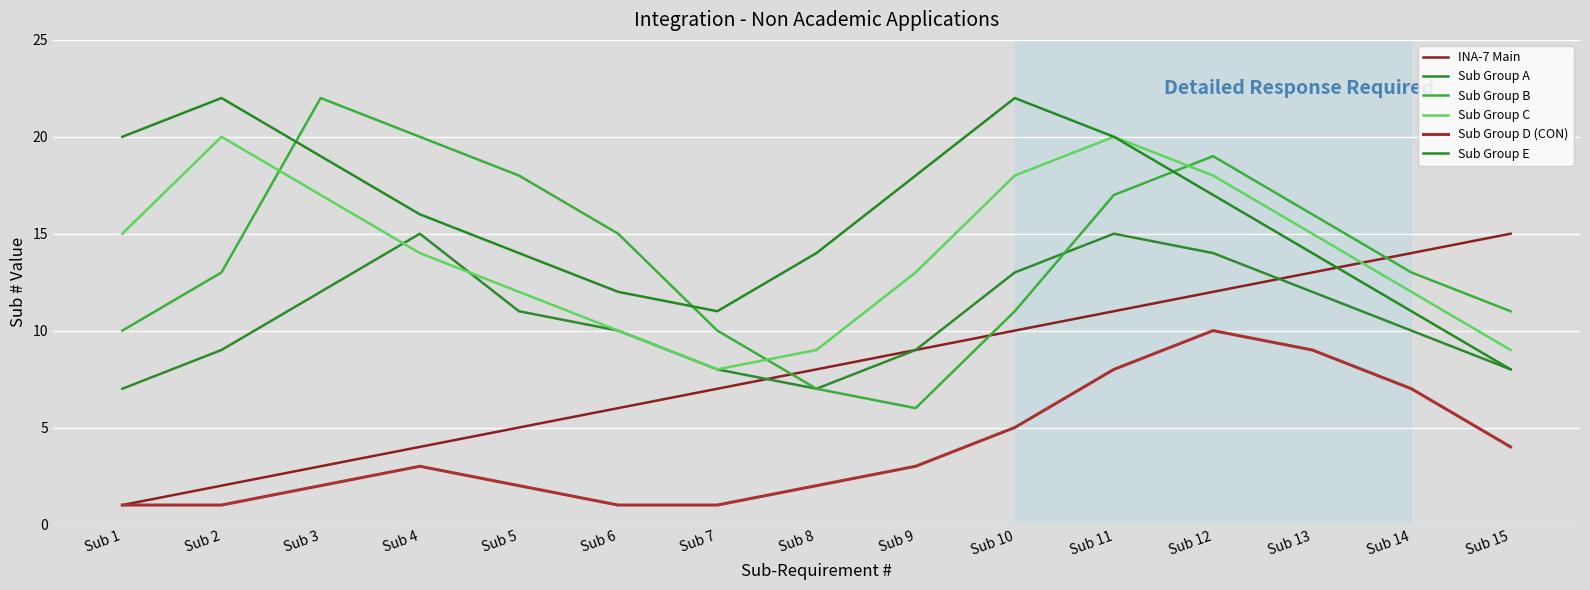

How many interior local valleys does the Sub Group E series have?

1